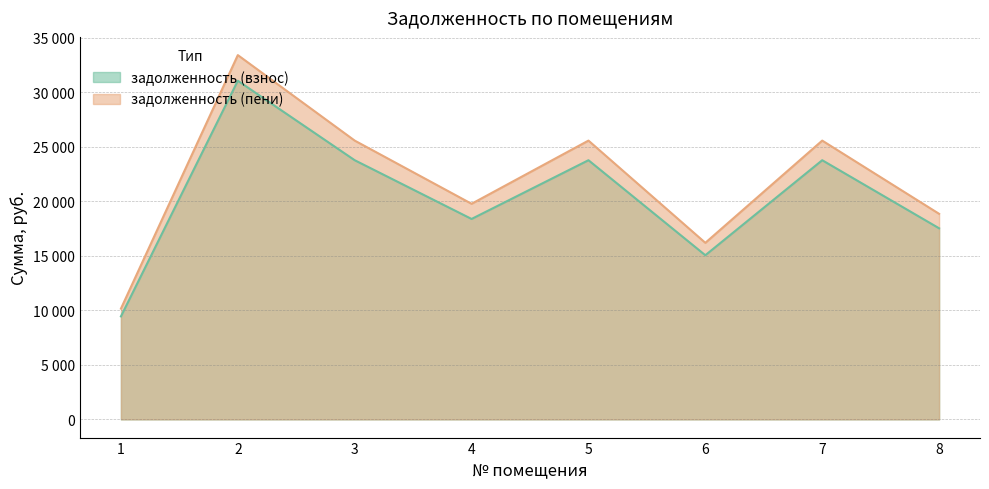

Which series has the largest total across all categories?

задолженность (пени)